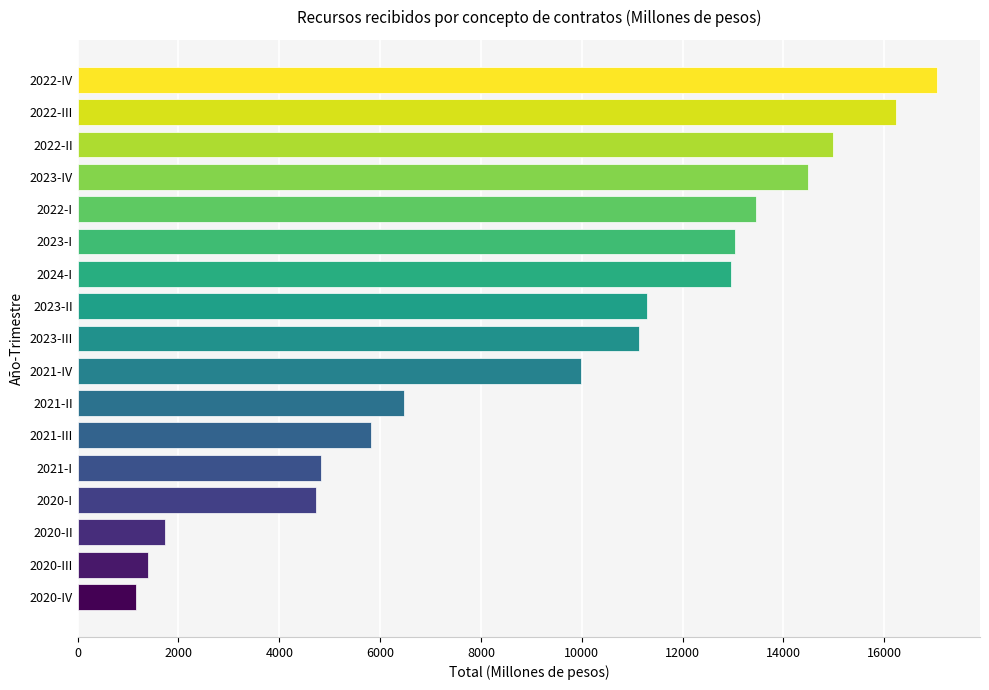

Which category has the highest value across all series?

2022-IV